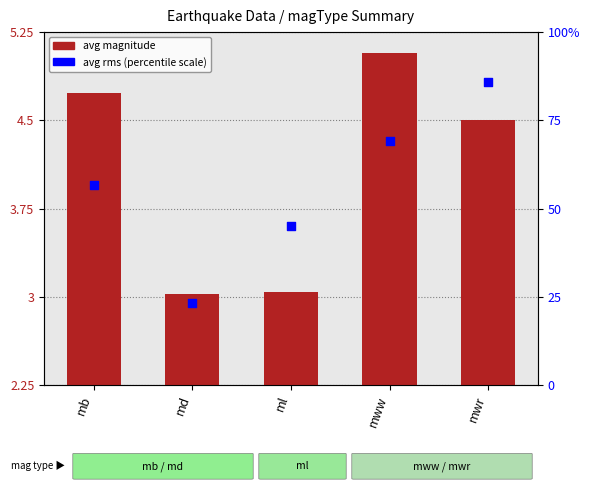

At how many categories does at least one series exceed 3?

5